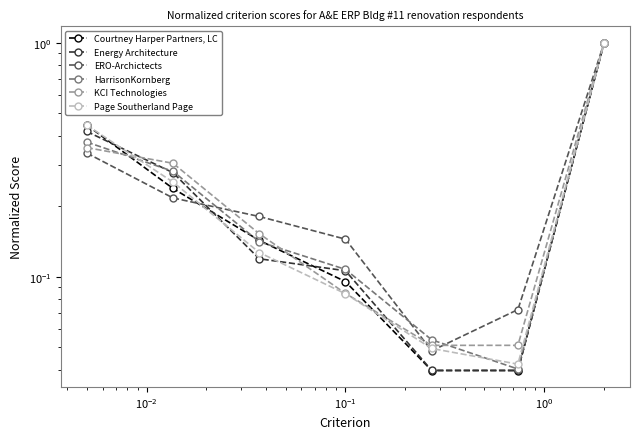

What are all the series names shown in the legend?

Courtney Harper Partners, LC, Energy Architecture, ERO-Archictects, HarrisonKornberg, KCI Technologies, Page Southerland Page